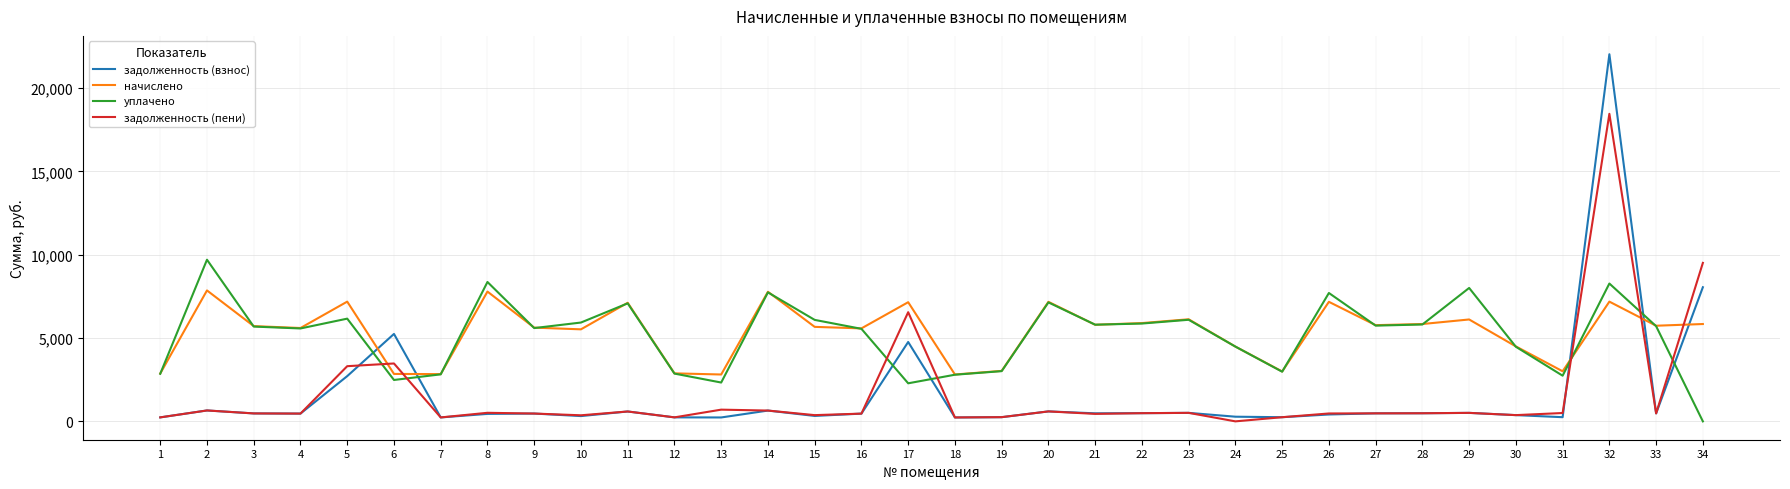

Which series ends up on top after the final intersection of уплачено and задолженность (пени)?

задолженность (пени)